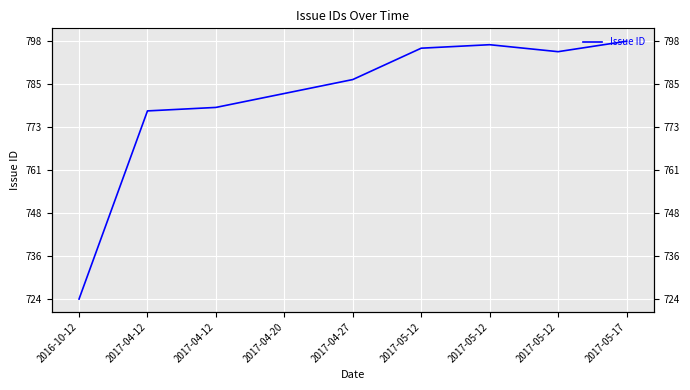

Reading left to right, extract all data points from this chart.

724	778	779	783	787	796	797	795	798